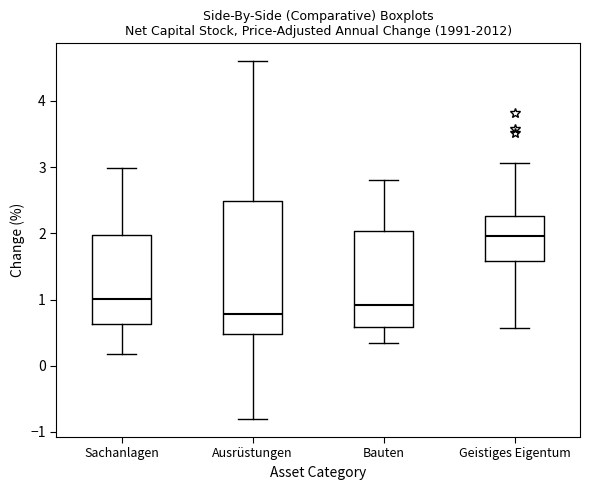

Reading left to right, read every box against the y-axis: the position of its median line, the range the box covers, and the ends of its whiskers. The values are not printed on the chart, so give them approximately, as read against the axis.

Sachanlagen: median 1.0, box 0.6 to 2.0, whiskers 0.2 to 3.0
Ausrüstungen: median 0.8, box 0.5 to 2.5, whiskers -0.8 to 4.6
Bauten: median 0.9, box 0.6 to 2.0, whiskers 0.3 to 2.8
Geistiges Eigentum: median 2.0, box 1.6 to 2.3, whiskers 0.6 to 3.1